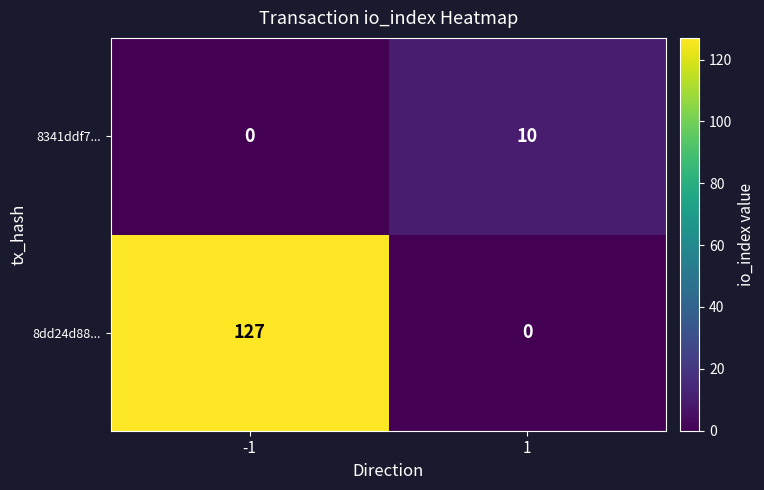

What is the total value across all series at 1?

10